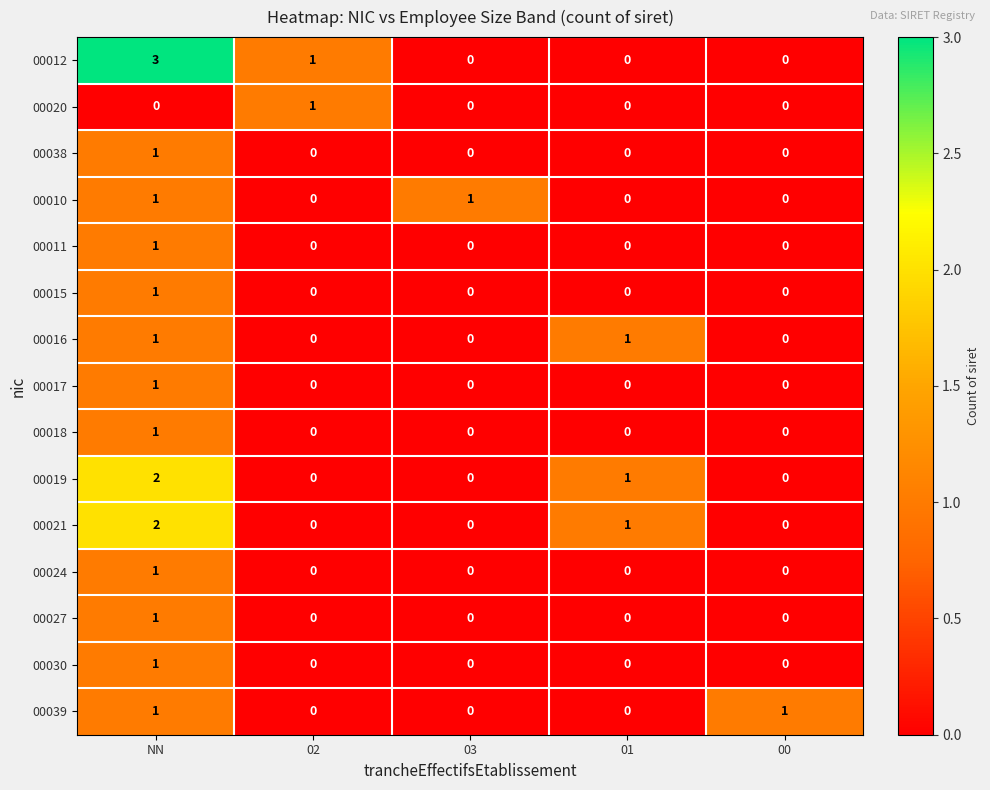

The value of 00027 at NN is 0. True or false?

False